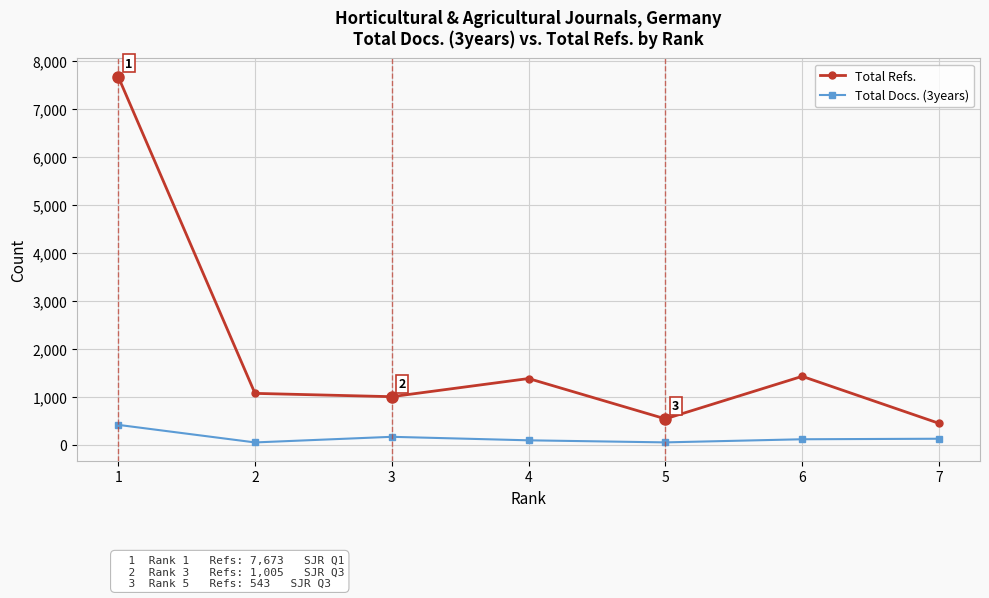

Count the number of categories in the chart.

7